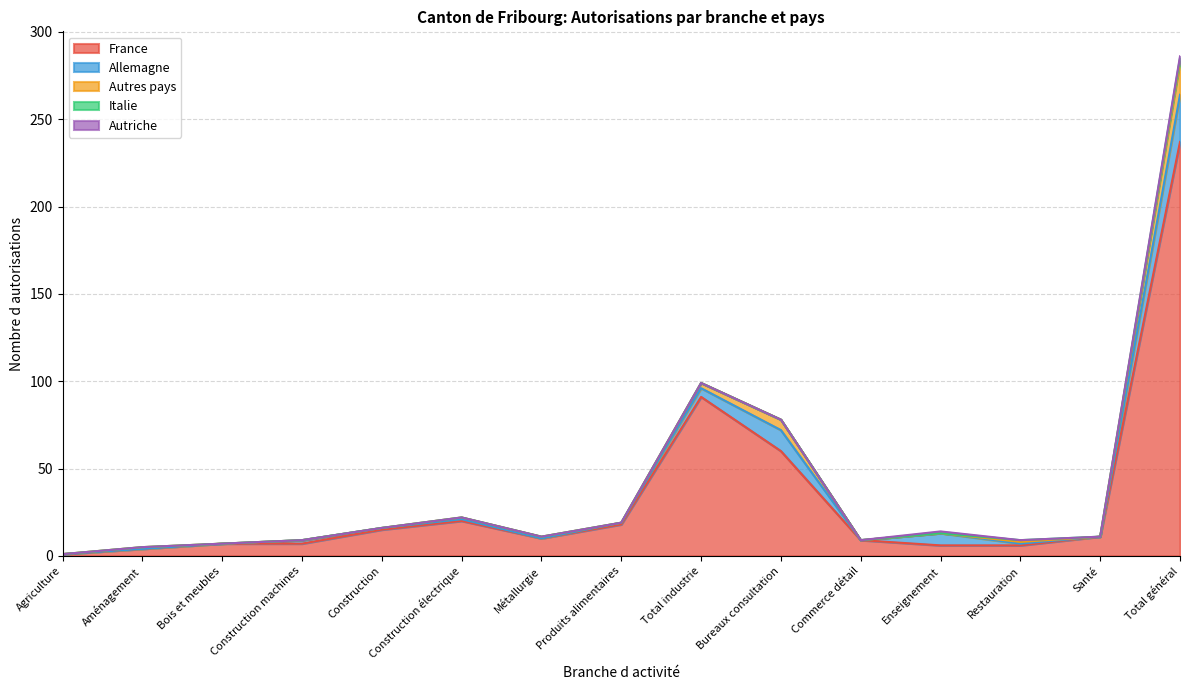

The value of Italie at Commerce détail is -1. True or false?

False